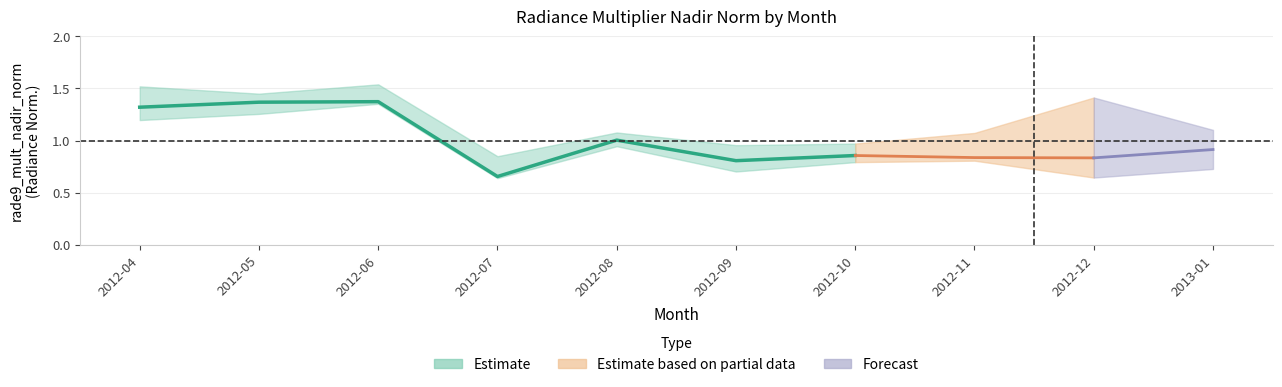

Which has a higher value, 2012-07 or 2012-06?

2012-06